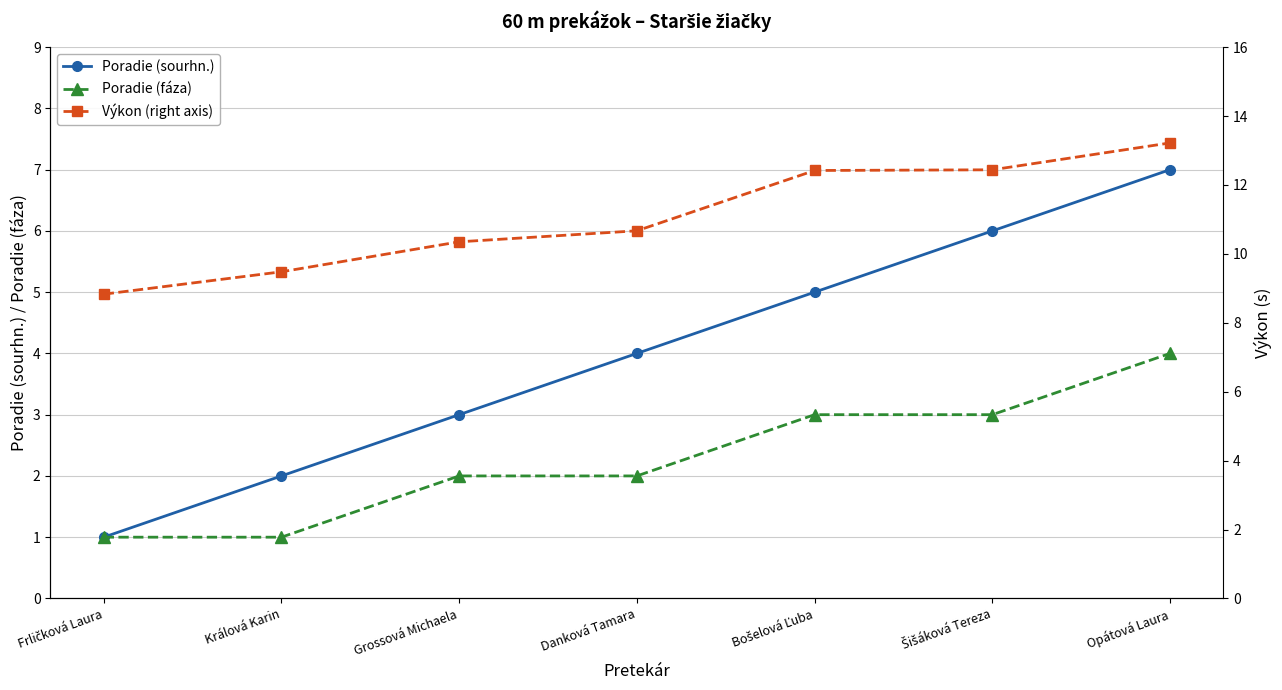

What is the average value of the Poradie (sourhn.) series?

4